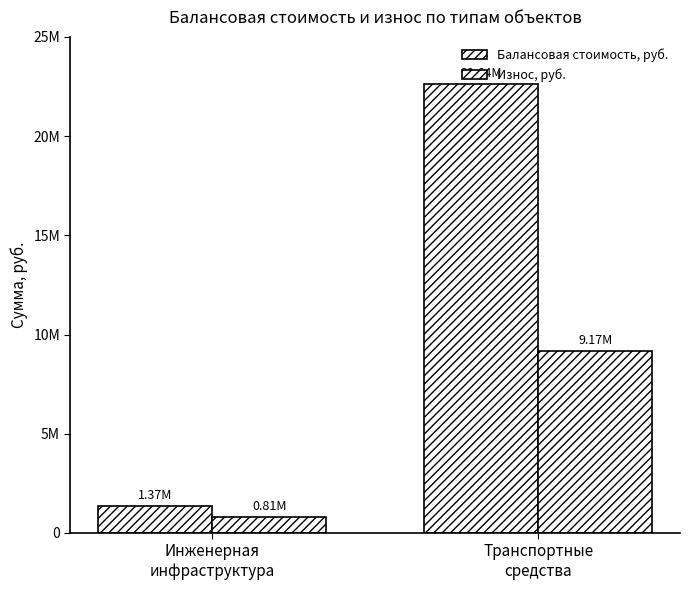

Are the bars grouped side by side (vs. stacked)?

Yes